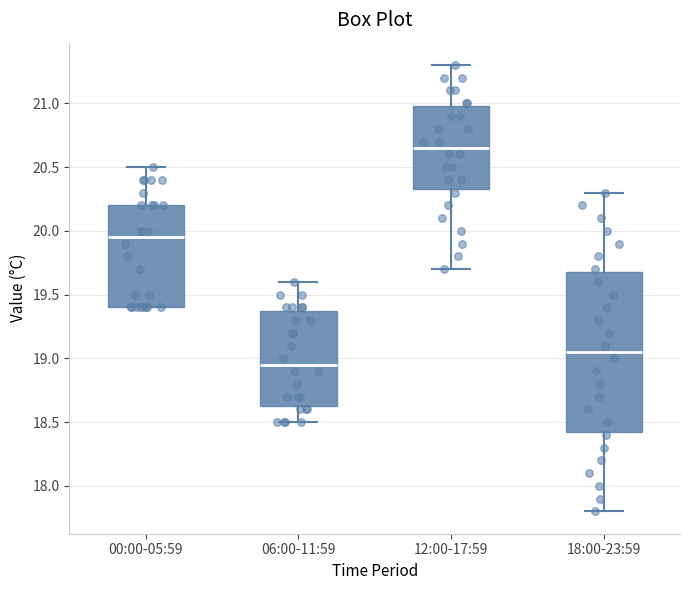

Reading left to right, transcribe this box plot: for each box, give where its median line is, the range the box spans, and where its two whiskers end, as read against the y-axis. The values are not printed on the chart, so give them approximately, as read against the axis.

00:00-05:59: median 19.95, box 19.40 to 20.20, whiskers 19.40 to 20.50
06:00-11:59: median 18.95, box 18.65 to 19.40, whiskers 18.50 to 19.60
12:00-17:59: median 20.65, box 20.35 to 21.00, whiskers 19.70 to 21.30
18:00-23:59: median 19.05, box 18.45 to 19.70, whiskers 17.80 to 20.30